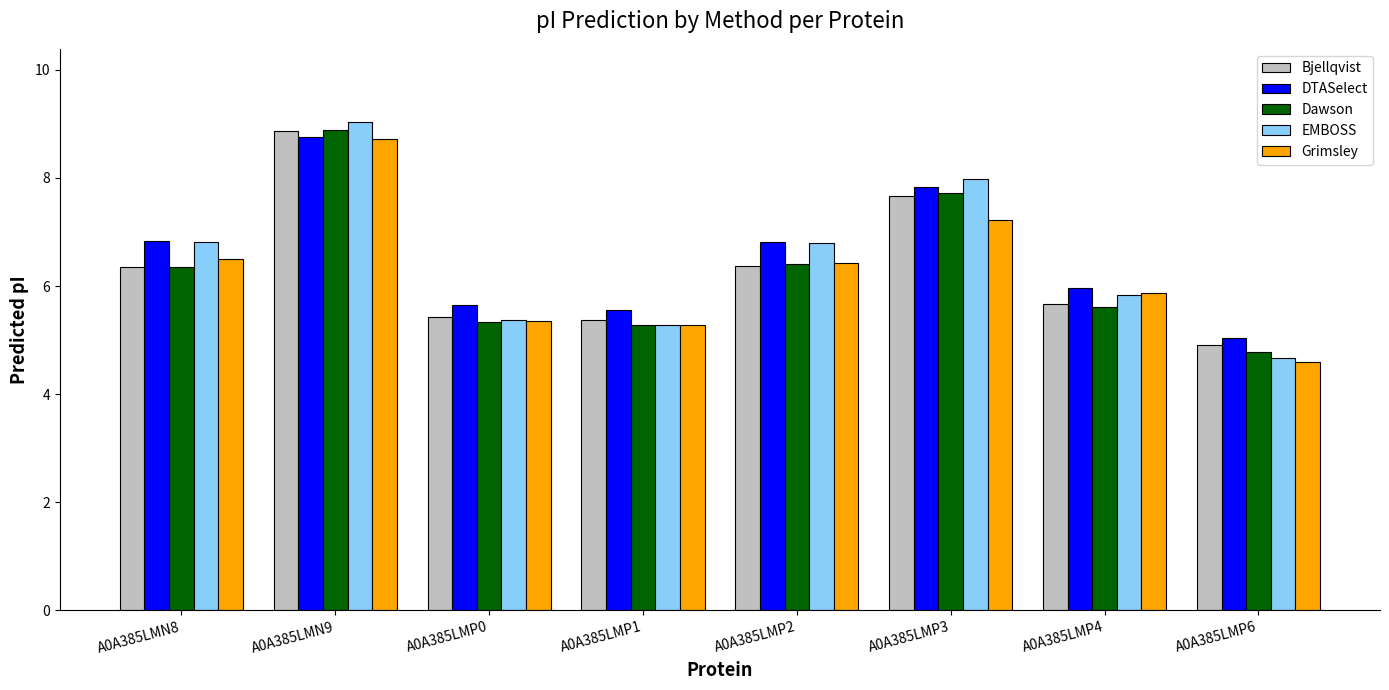

What is the value of the Bjellqvist bar at the 2nd from the left?

8.9